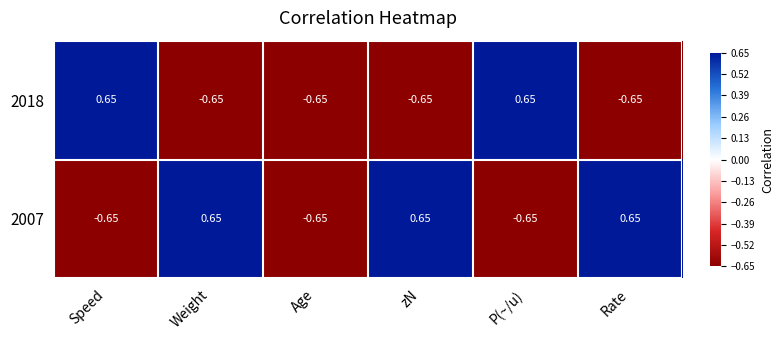

Where does the 2007 series first go above 0?

Weight